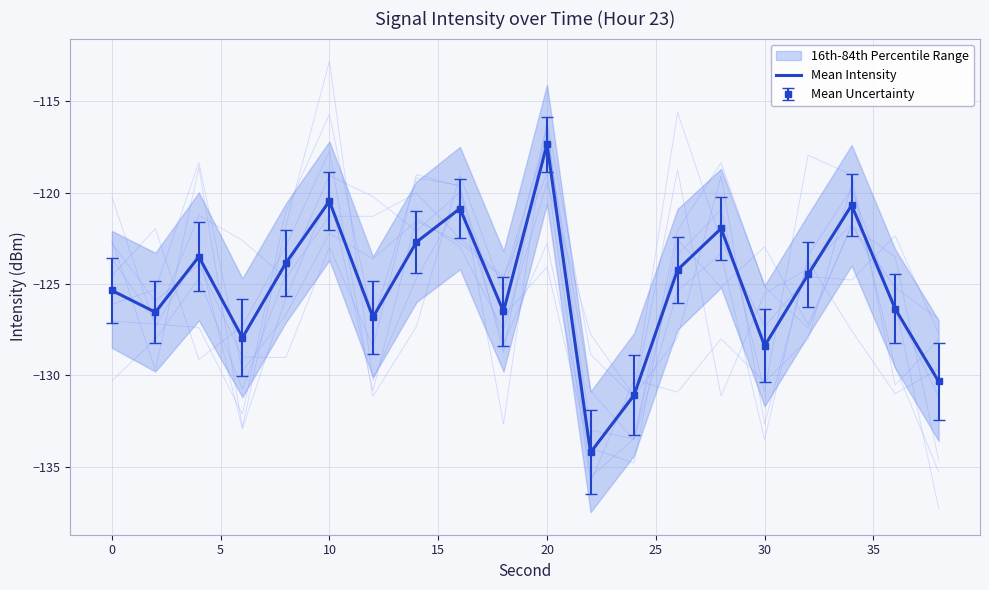

What is the maximum value shown in the chart?

-117.4